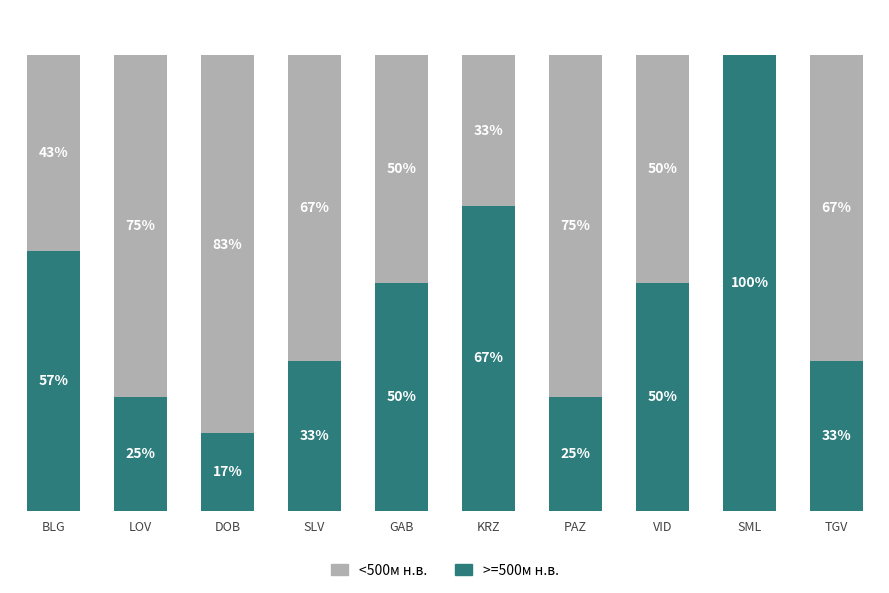

What is the label of the 8th bar from the left?

VID